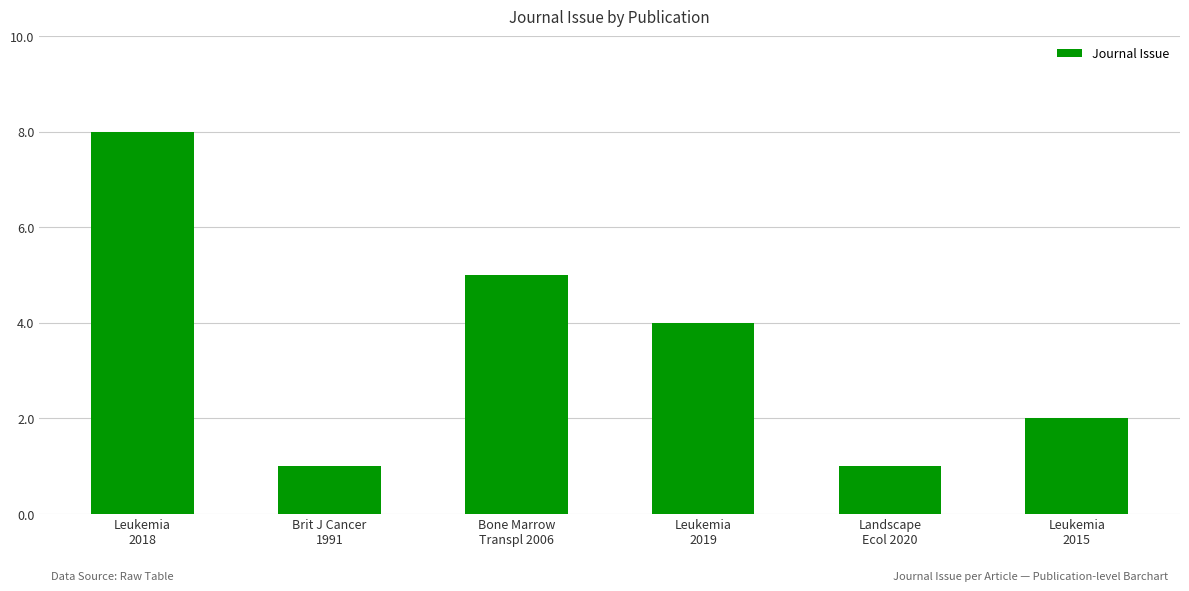

What is the difference between the maximum and minimum values?

7